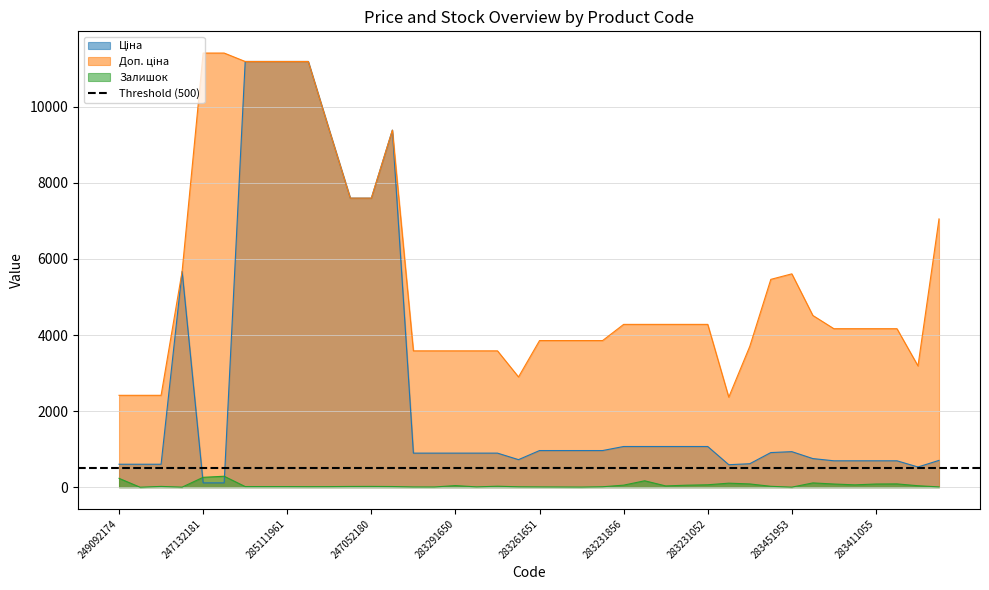

What is the difference between the Залишок values at 249092173 and 283231052?

64.0